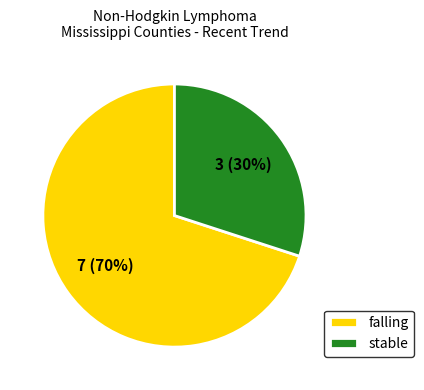

To the nearest percent, what is the difference between the largest and smallest slice percentages?

40%